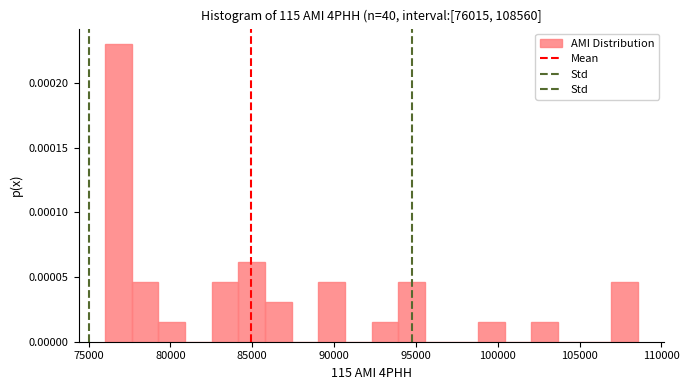

Around what value on the x-axis is the tallest bar? Give the approximate position of its centre, as read against the axis.

77000